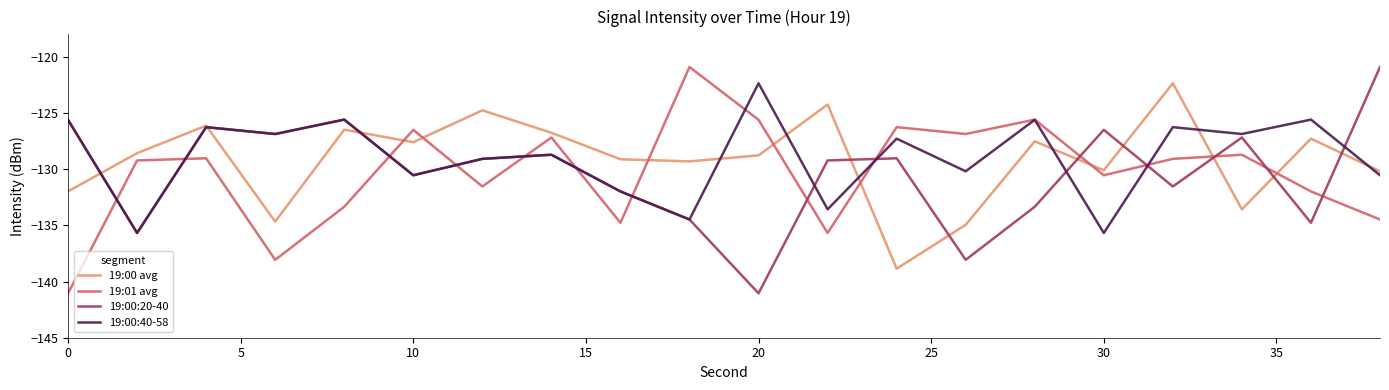

What is the greatest value displayed?

-120.9